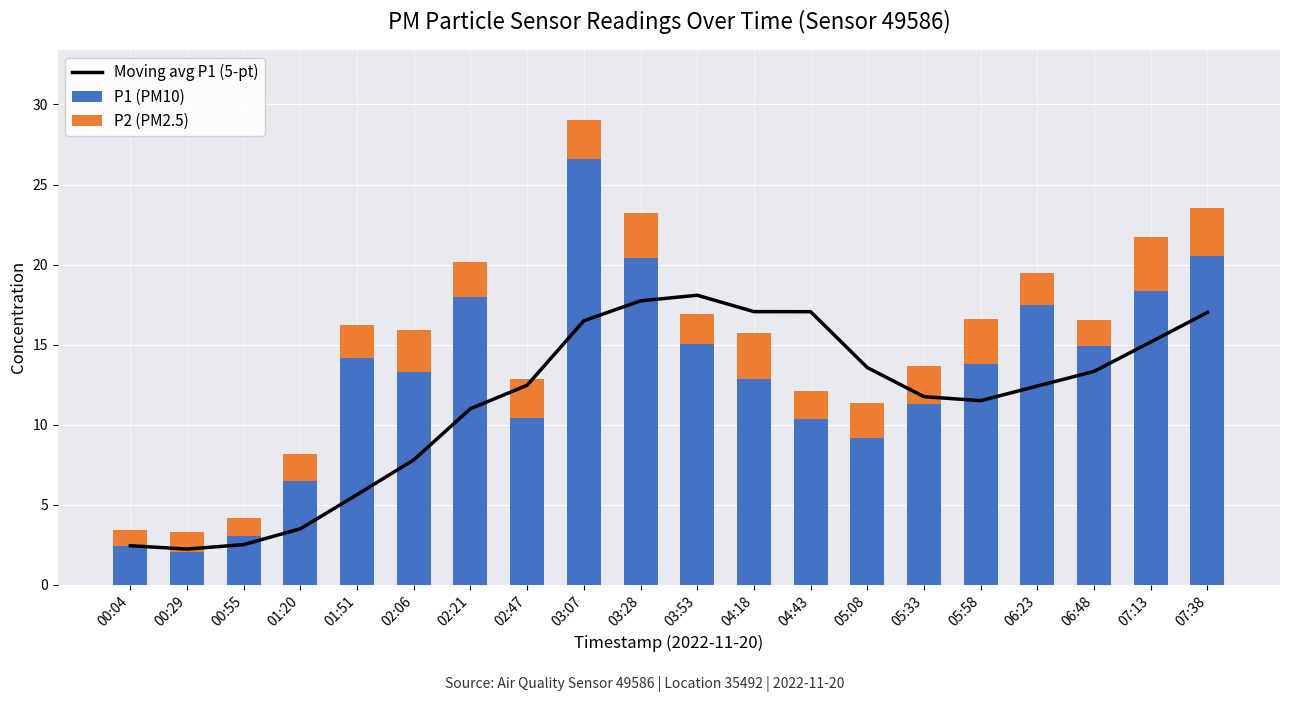

At which category is the sum across all series the highest?

03:07